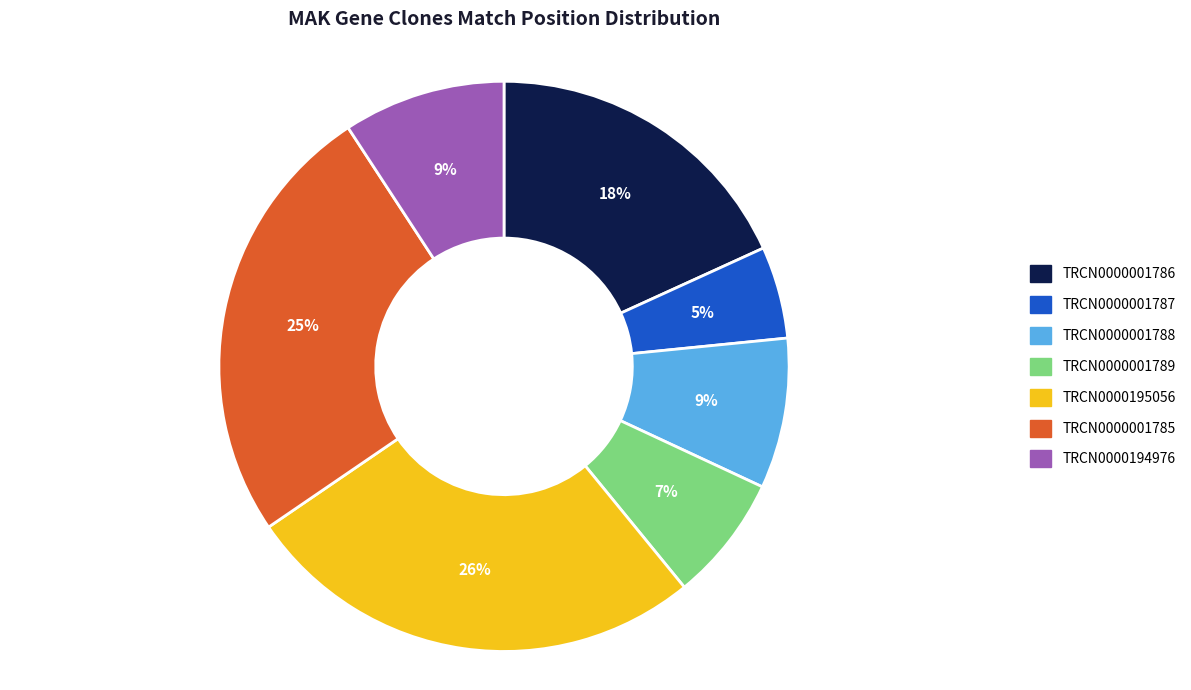

Which slice is the largest?

TRCN0000195056